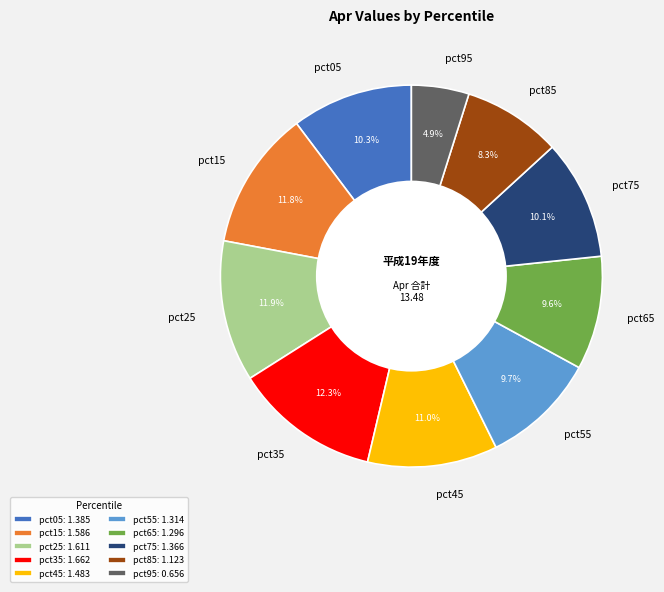

Is pct25 the majority of the pie?

No